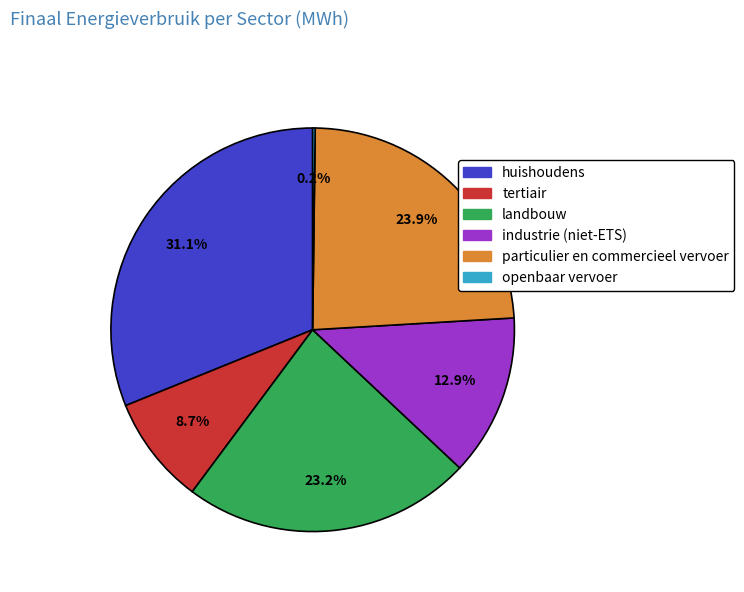

Do tertiair and huishoudens together represent more than half of the pie?

No